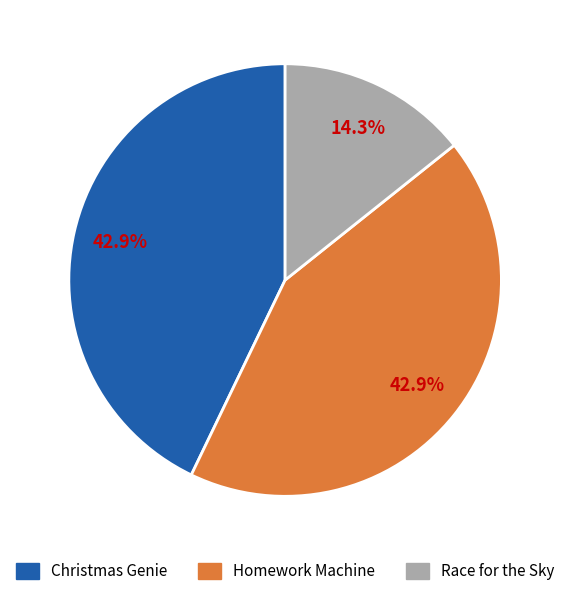

What is the ratio of the value at Christmas Genie to the value at Race for the Sky?

3.0